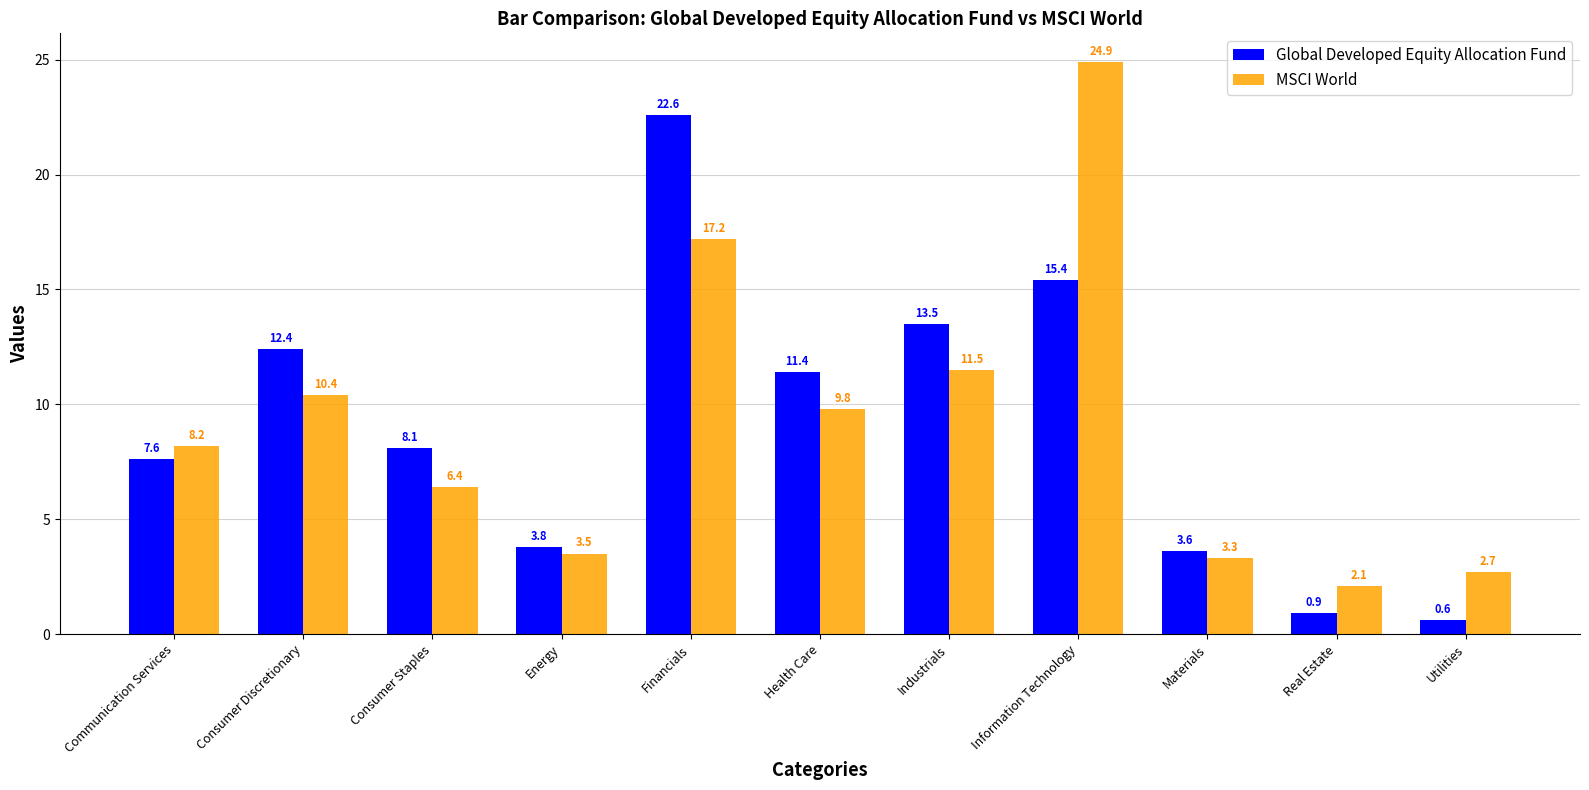

At which label is MSCI World closest to 13?

Industrials